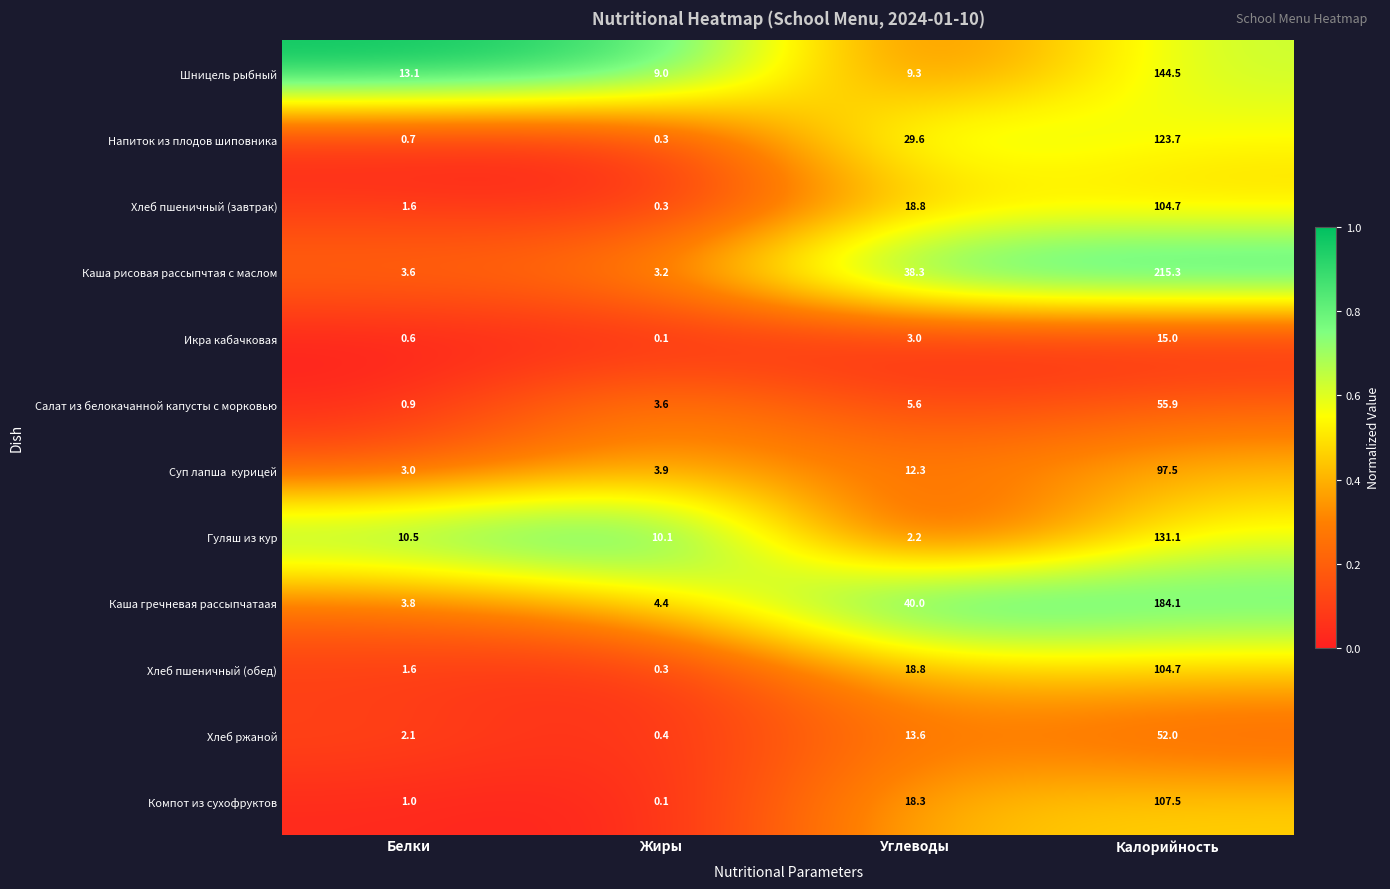

At how many categories does at least one series exceed 0?

4